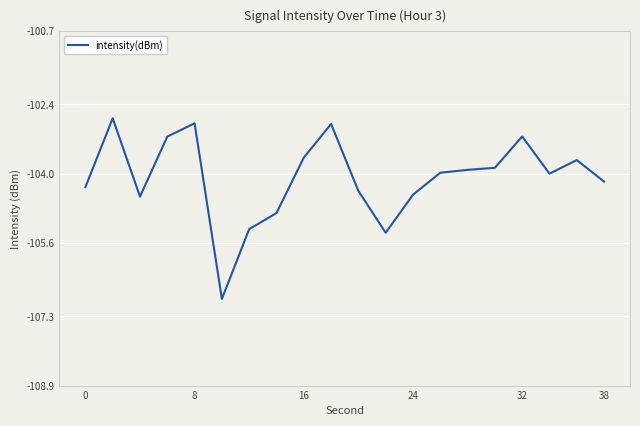

Count the number of categories in the chart.

20